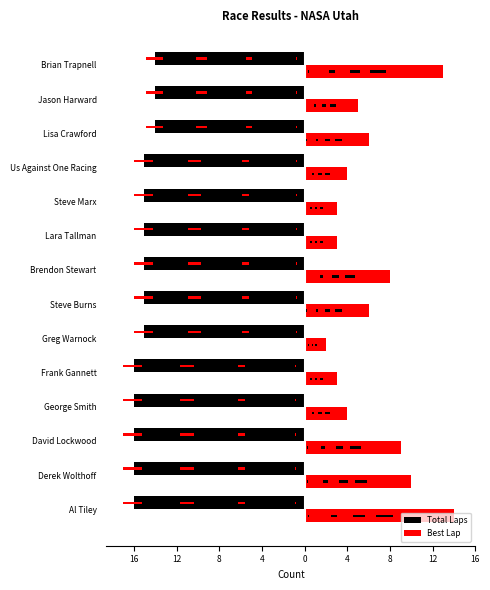

What is the lowest value of the Best Lap series?

2